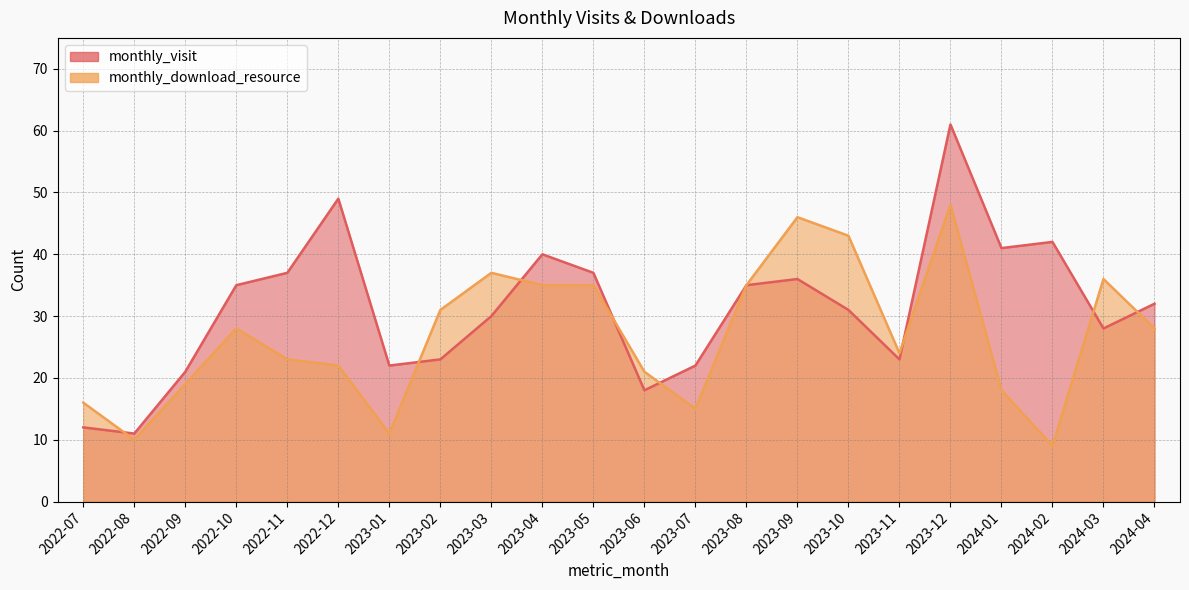

At which category does the chart reach its minimum across all series?

2024-02